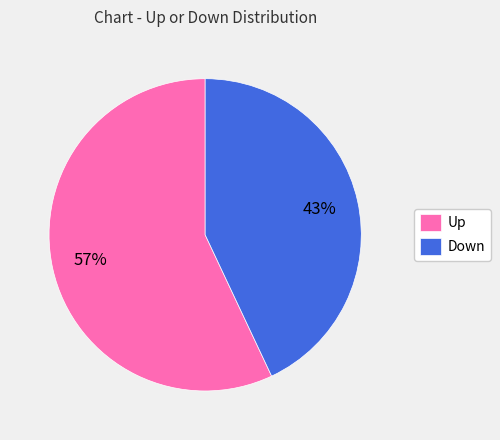

The Up slice represents 57% of the pie. True or false?

True